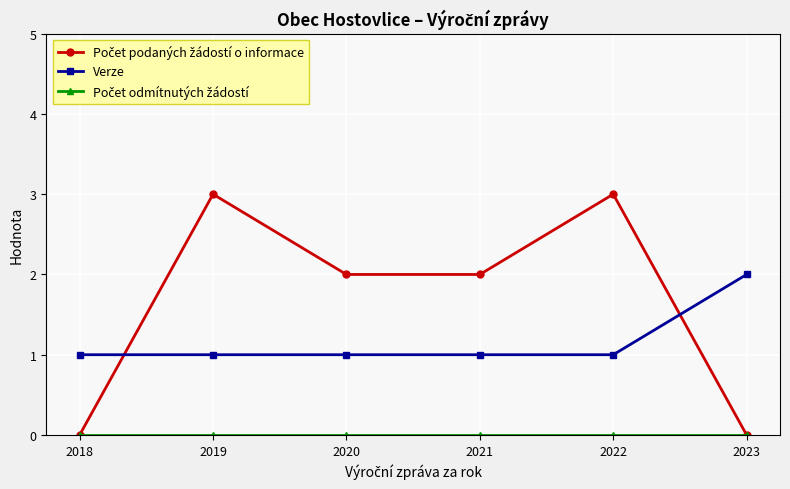

What is the value of the Verze point at the 4th from the left?

1